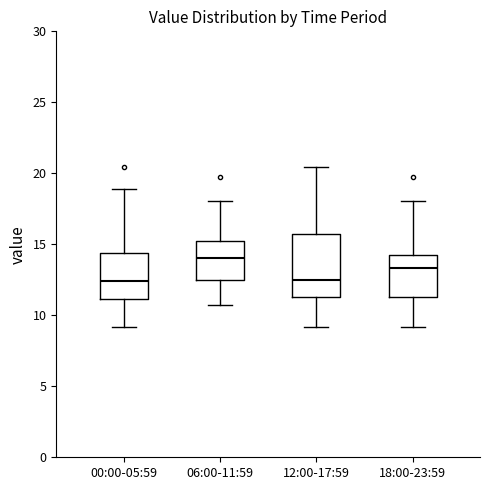

Which box is the tallest, from its lower edge to its upper edge?

12:00-17:59